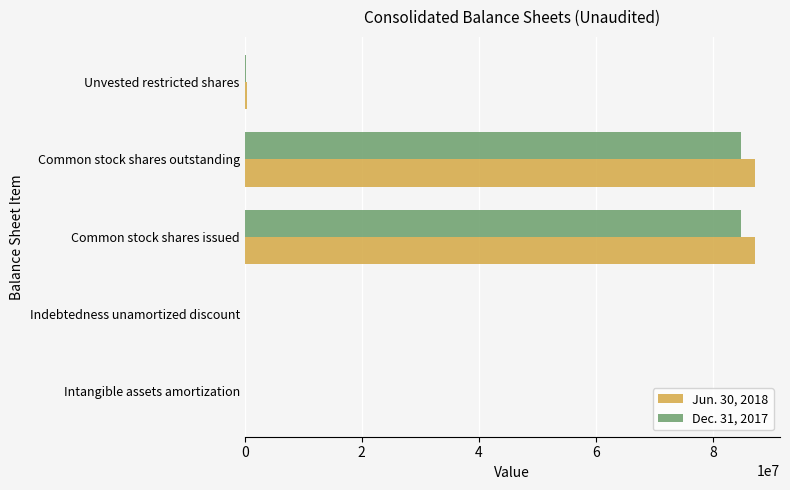

What is the total value across all series at Common stock shares issued?

171752672